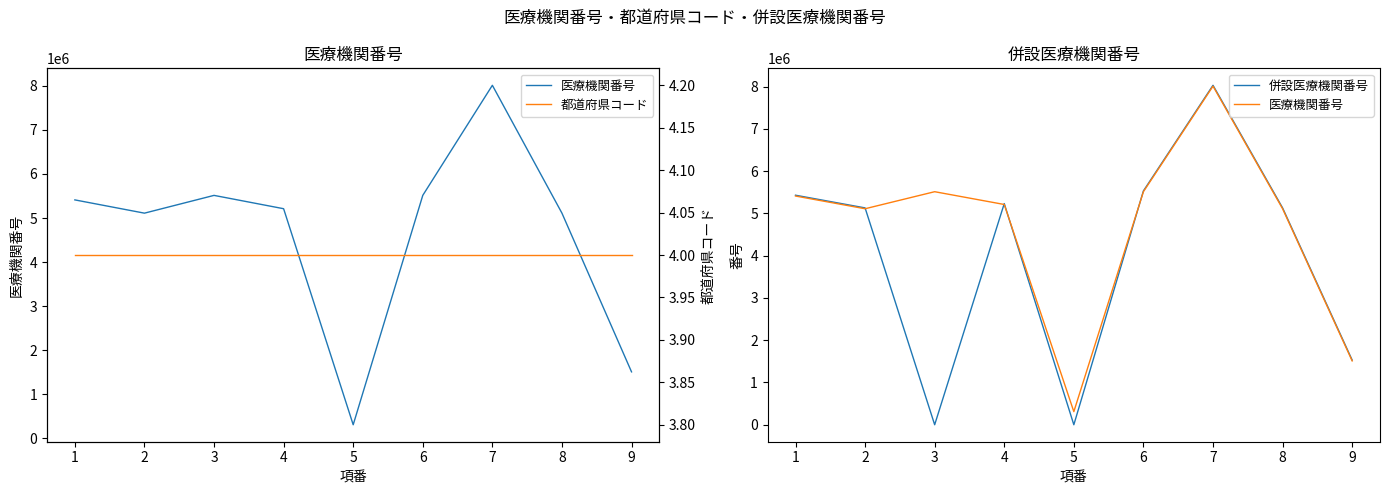

Reading left to right, what are all the values shown in this chart?

医療機関番号: 5410760	5110048	5513084	5210806	310171	5513522	8010146	5110030	1510019
併設医療機関番号: 5430038	5130026	0	5231675	0	5531850	8030108	5130018	1530013
都道府県コード: 4	4	4	4	4	4	4	4	4